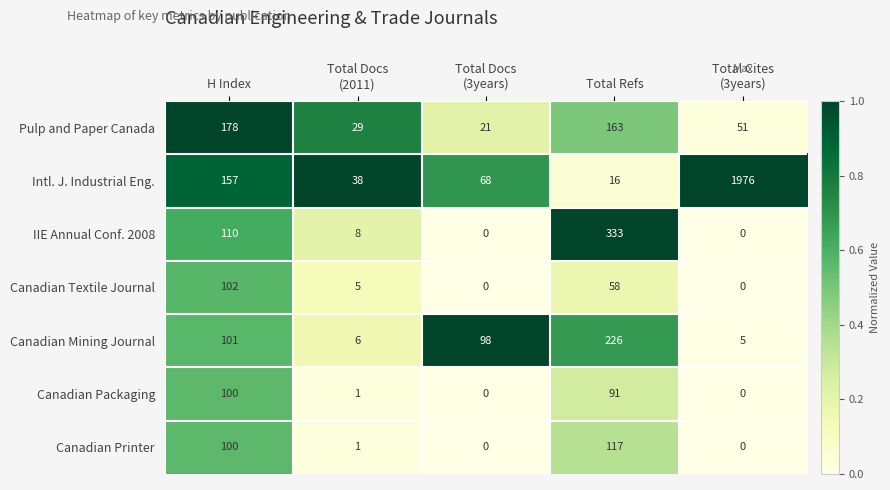

True or false: Canadian Printer has a value of 100 at H Index.

True